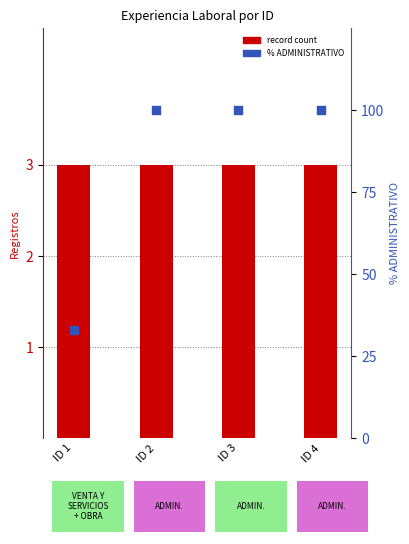

What are all the series names shown in the legend?

record count, % ADMINISTRATIVO